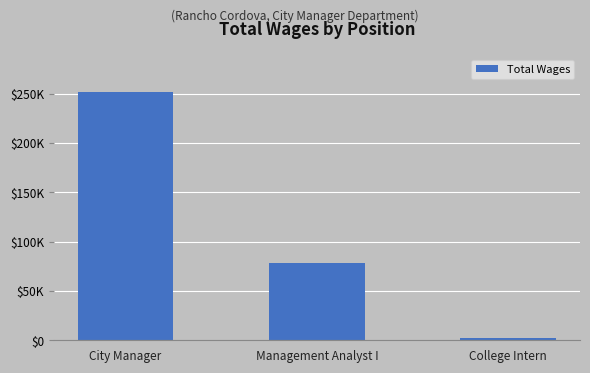

Reading right to left, what are all the values shown in this chart?

College Intern=2727	Management Analyst I=78063	City Manager=252301